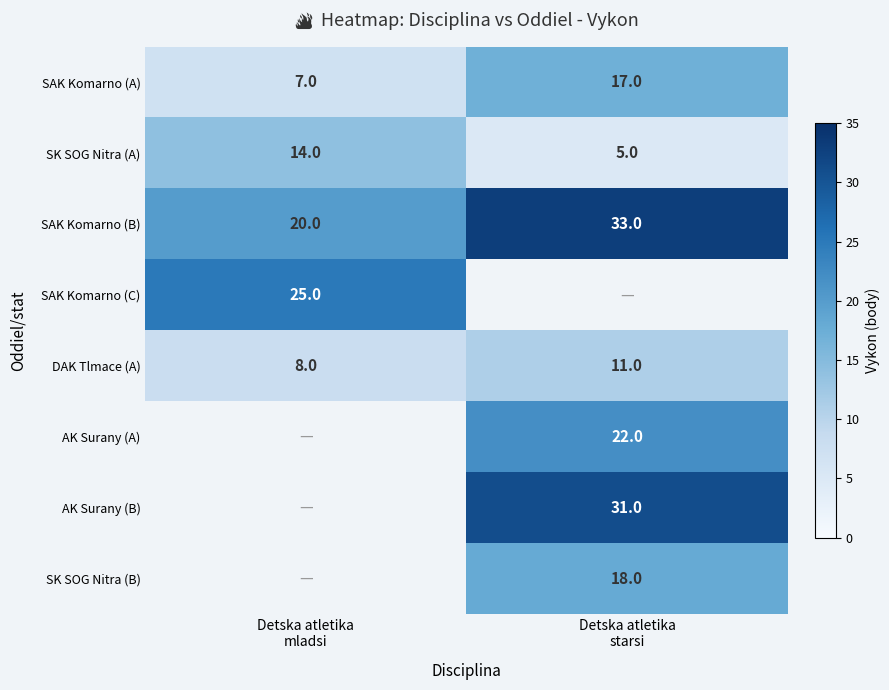

What is the sum of all SK SOG Nitra (A) values?

19